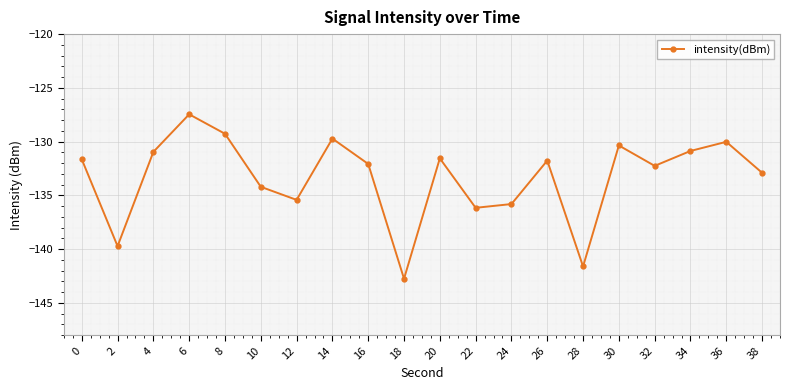

How many lines are shown in the chart?

1